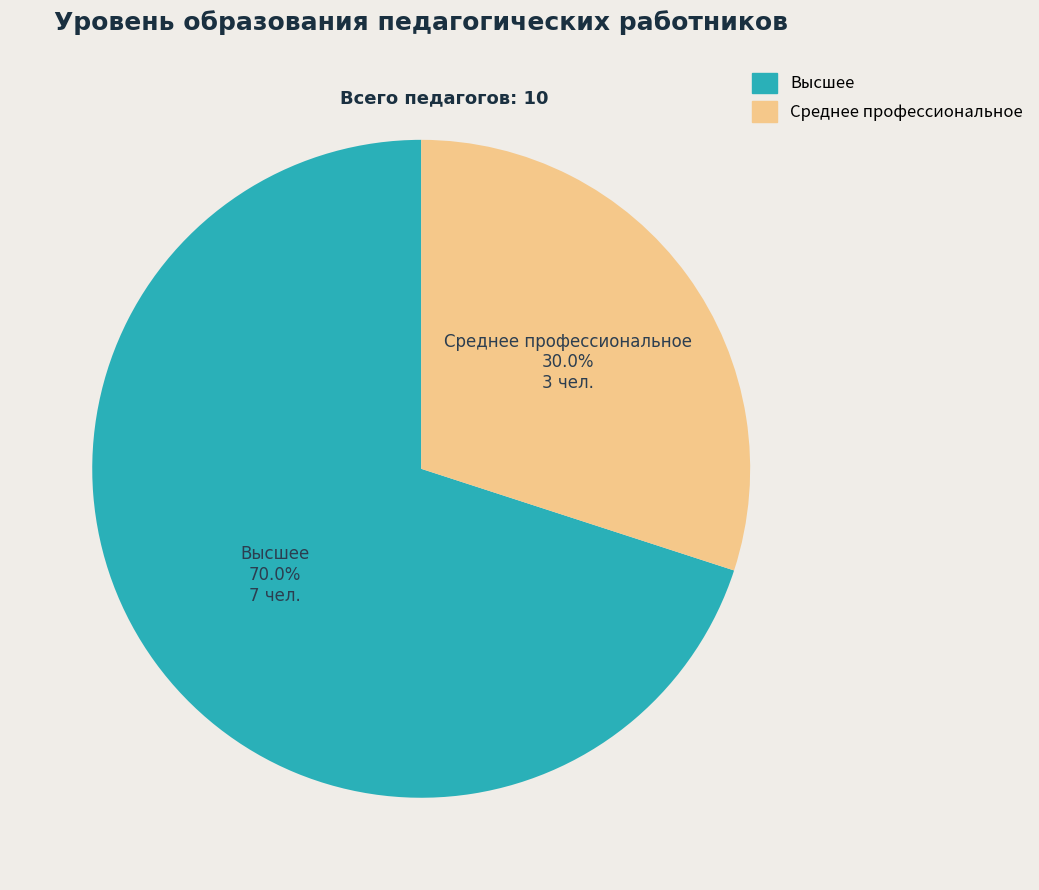

How many segments does this pie chart have?

2